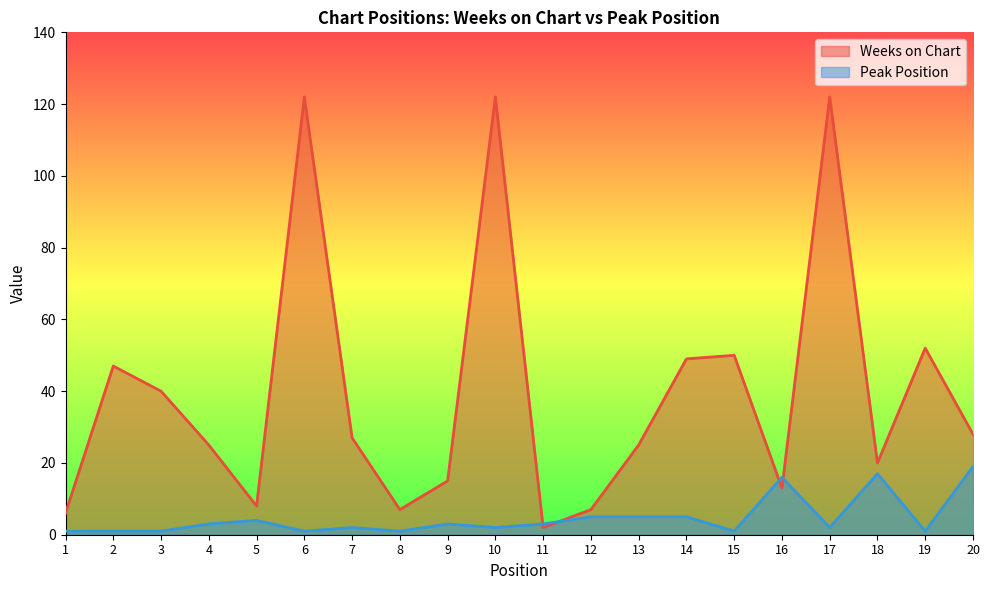

Reading left to right, transcribe all the data shown in this chart.

Weeks on Chart: 1=6	2=47	3=40	4=25	5=8	6=122	7=27	8=7	9=15	10=122	11=2	12=7	13=25	14=49	15=50	16=13	17=122	18=20	19=52	20=28
Peak Position: 1=1	2=1	3=1	4=3	5=4	6=1	7=2	8=1	9=3	10=2	11=3	12=5	13=5	14=5	15=1	16=16	17=2	18=17	19=1	20=19